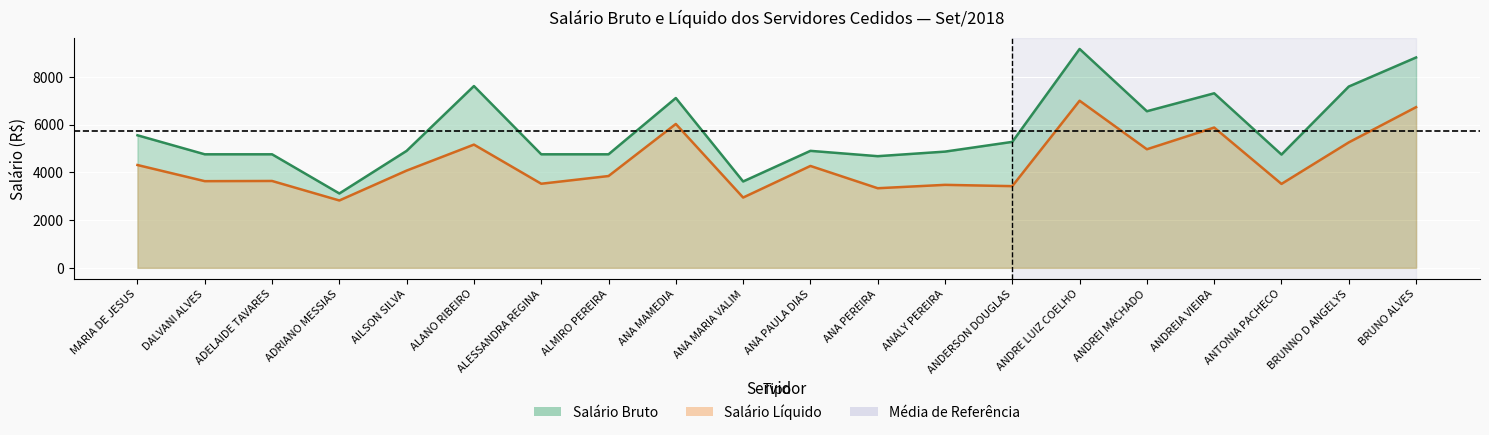

True or false: Salário Bruto and Salário Líquido intersect in this chart.

False